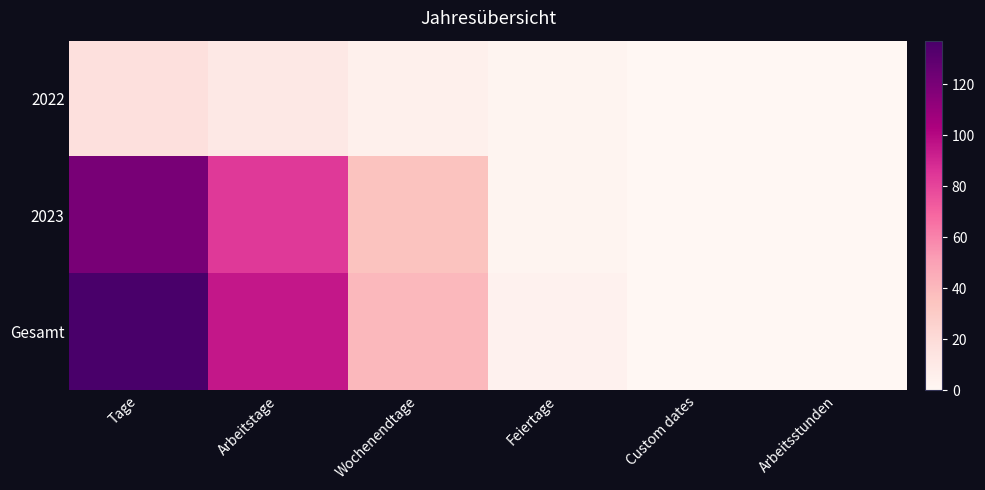

Between Custom dates and Feiertage, which is larger?

Feiertage